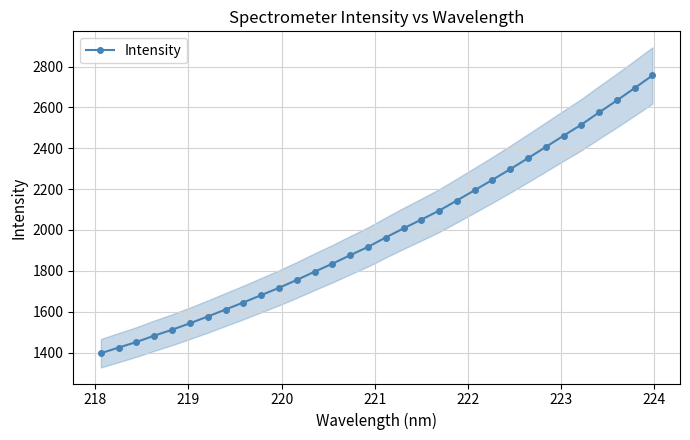

What is the lowest value of the Intensity series?

1396.4